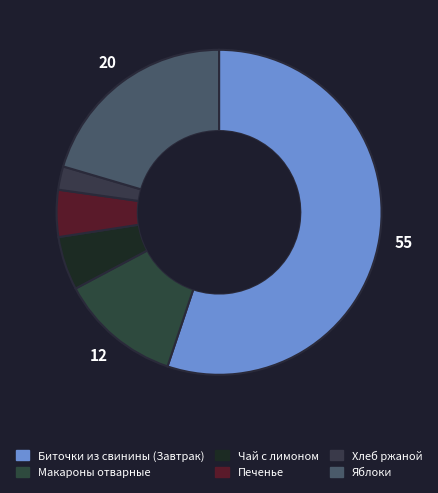

Between Яблоки and Хлеб ржаной, which is larger?

Яблоки